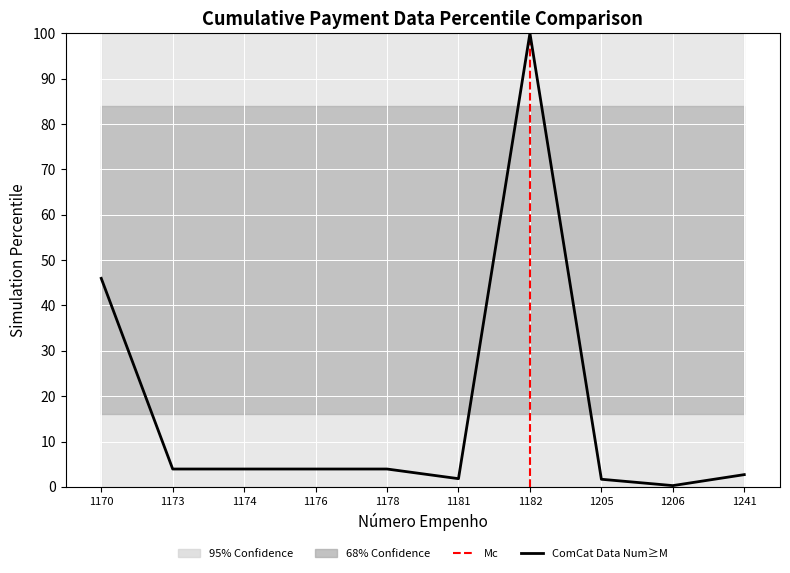

The value at 1174 is 3.9. True or false?

True